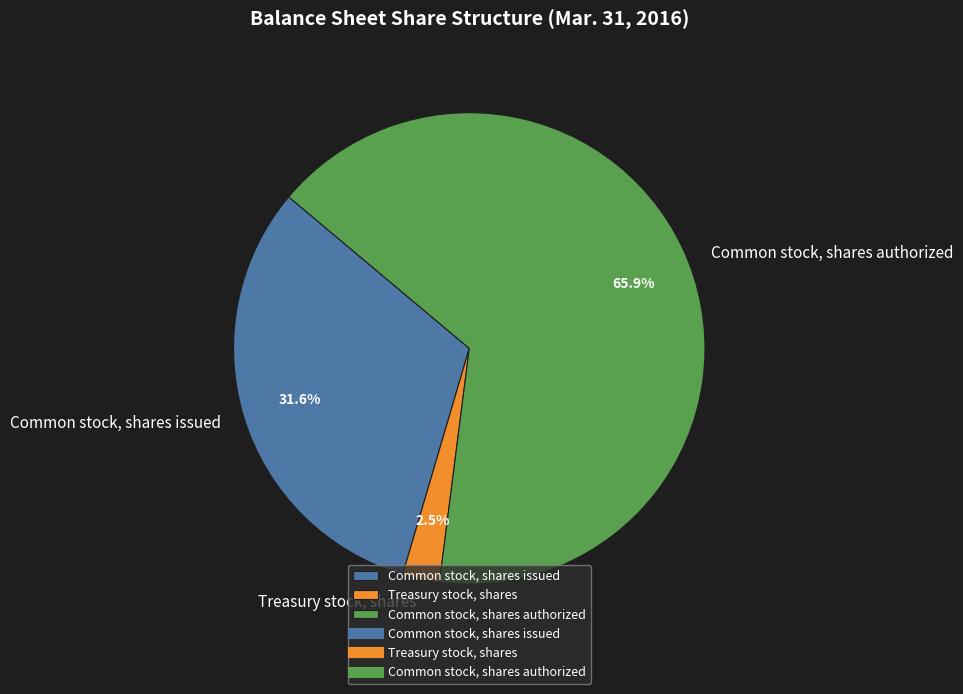

How many segments does this pie chart have?

3